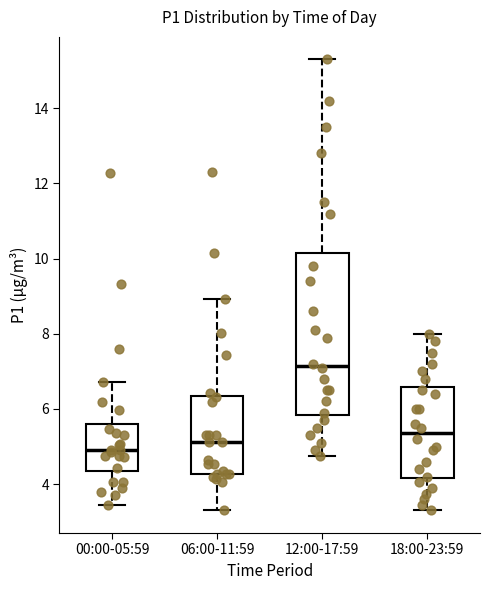

Which box is the tallest, from its lower edge to its upper edge?

12:00-17:59